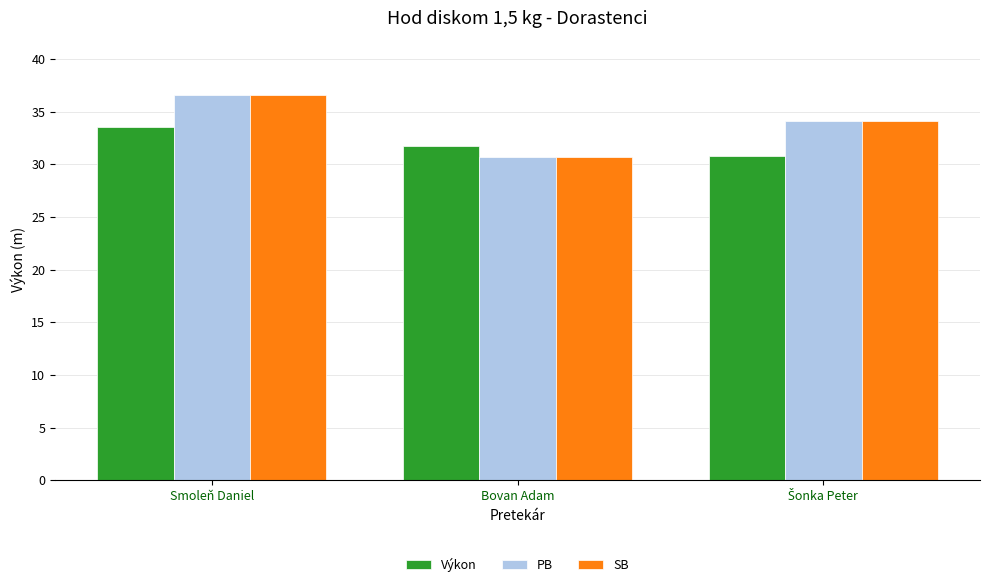

Which label corresponds to the largest value in the chart?

Smoleň Daniel